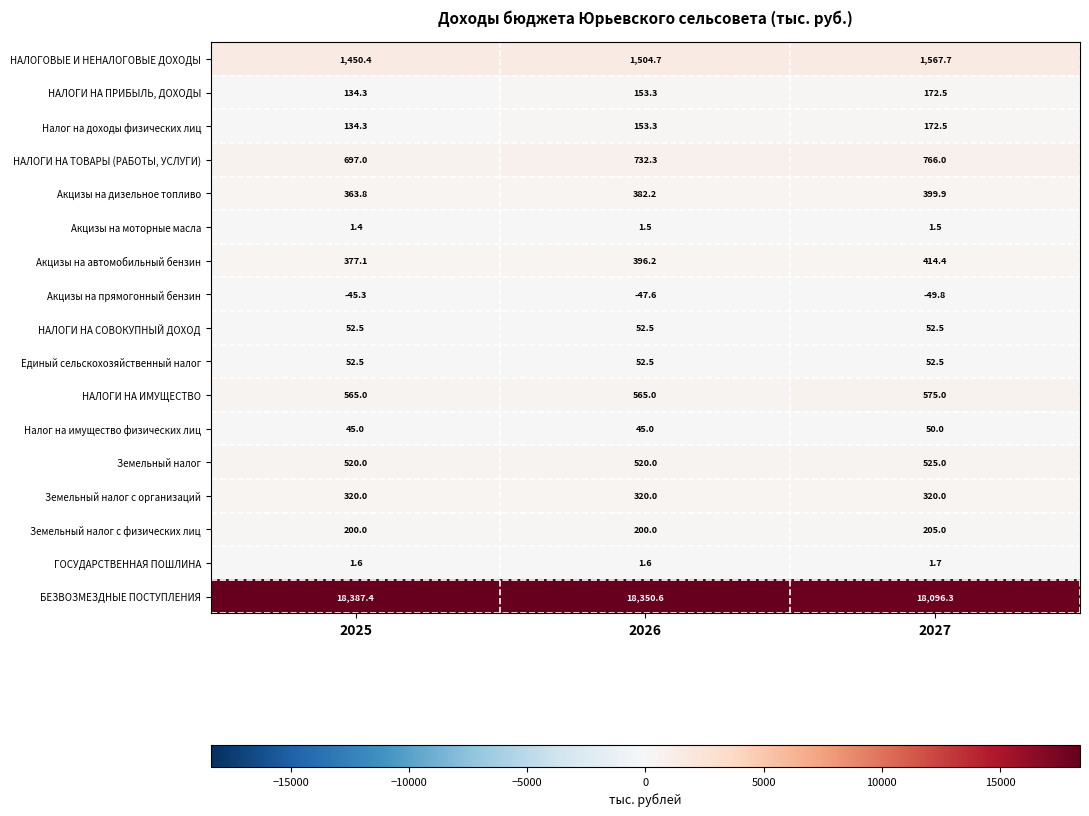

What is the smallest value displayed?

-49.8